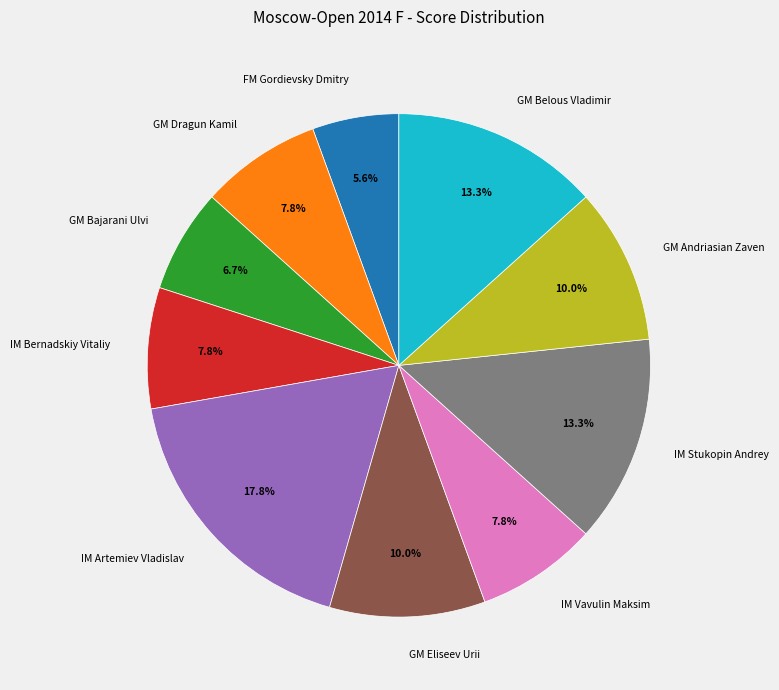

True or false: GM Eliseev Urii accounts for 1% of the total.

False